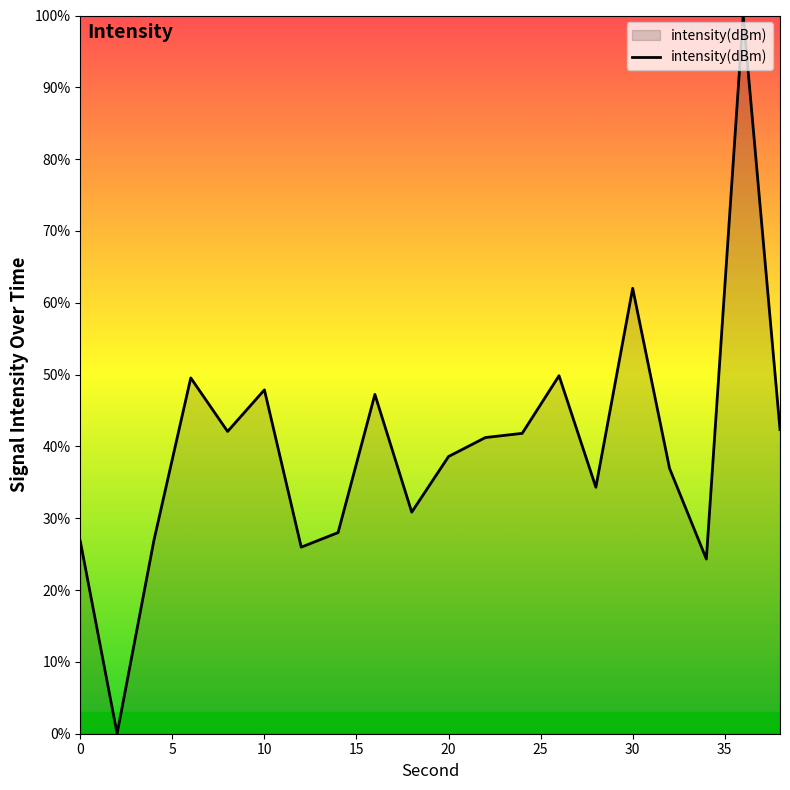

What is the maximum value shown in the chart?

100.0